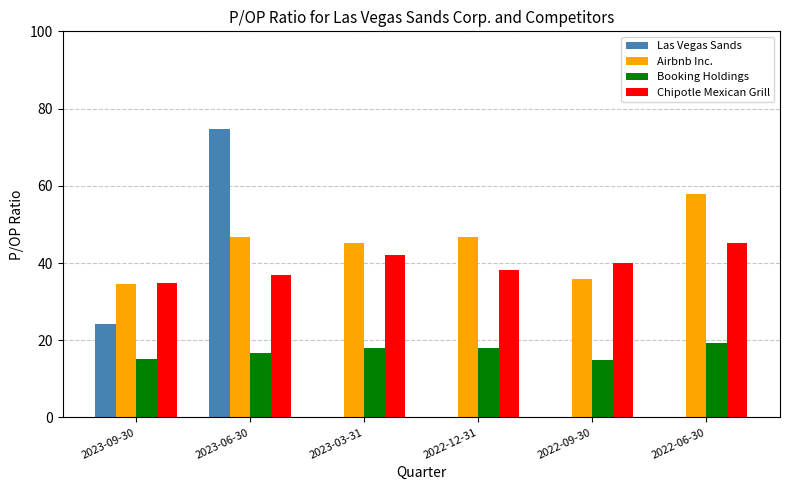

Which series has the largest total across all categories?

Airbnb Inc.